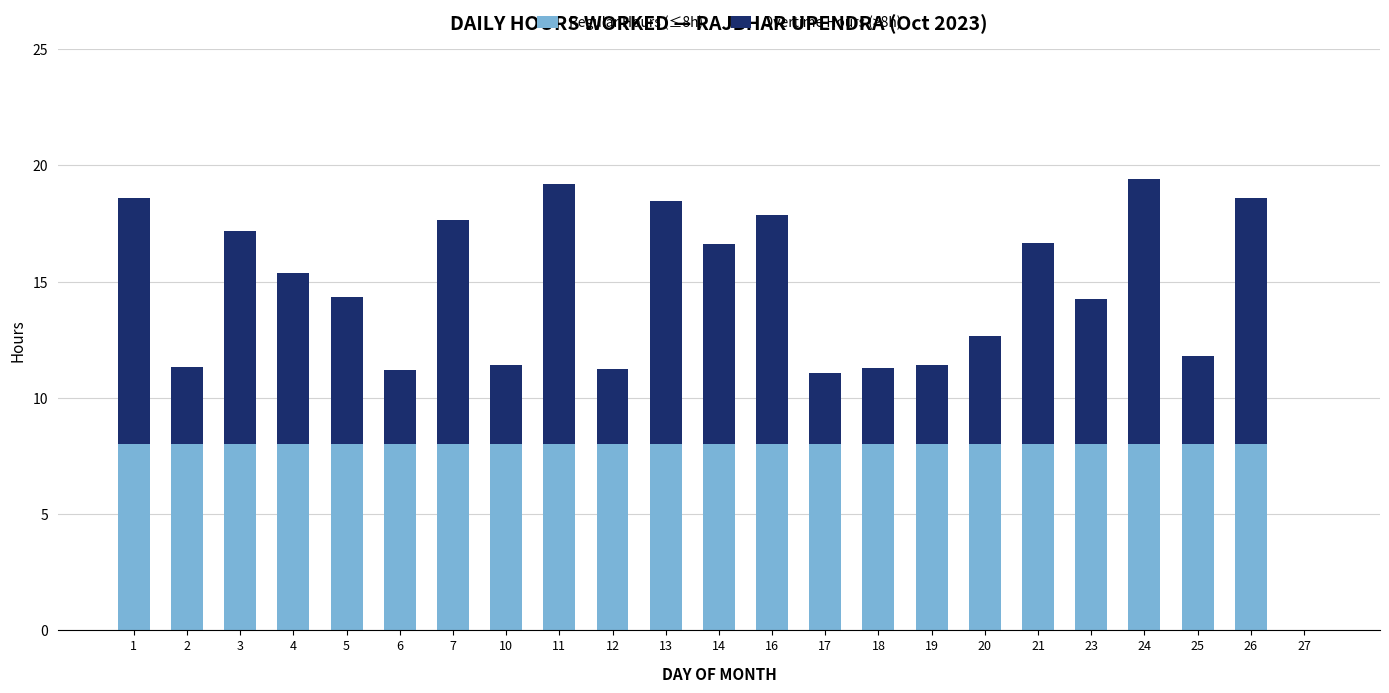

What is the sum of all Regular Hours (≤8h) values?

176.0